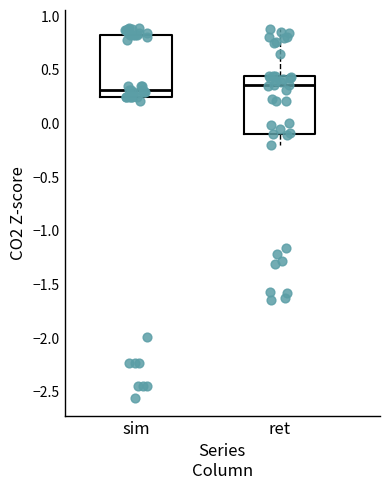

Reading left to right, transcribe this box plot: for each box, give where its median line is, the range the box spans, and where its two whiskers end, as read against the y-axis. The values are not printed on the chart, so give them approximately, as read against the axis.

sim: median 0.30, box 0.25 to 0.85, whiskers 0.20 to 0.90
ret: median 0.35, box -0.10 to 0.45, whiskers -0.20 to 0.90